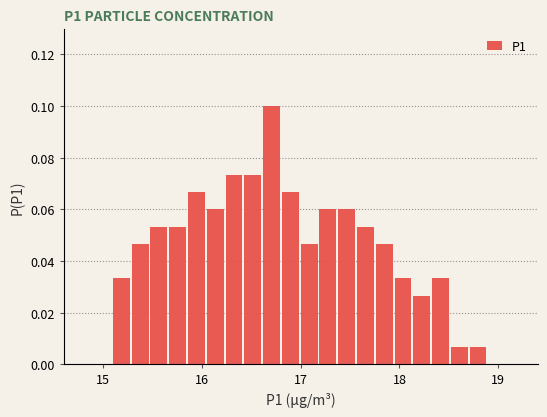

Read against the x-axis, roughly where is the centre of the tallest bar?

16.7